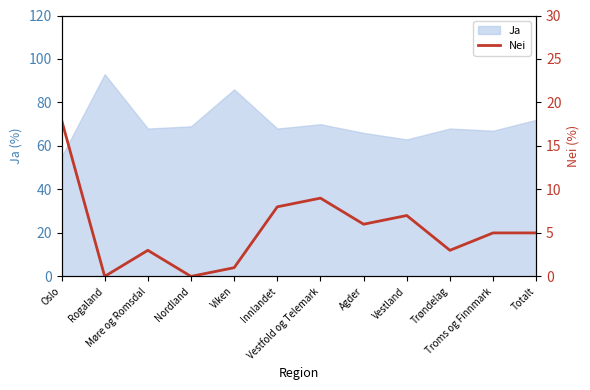

How many data points does each series have?

12